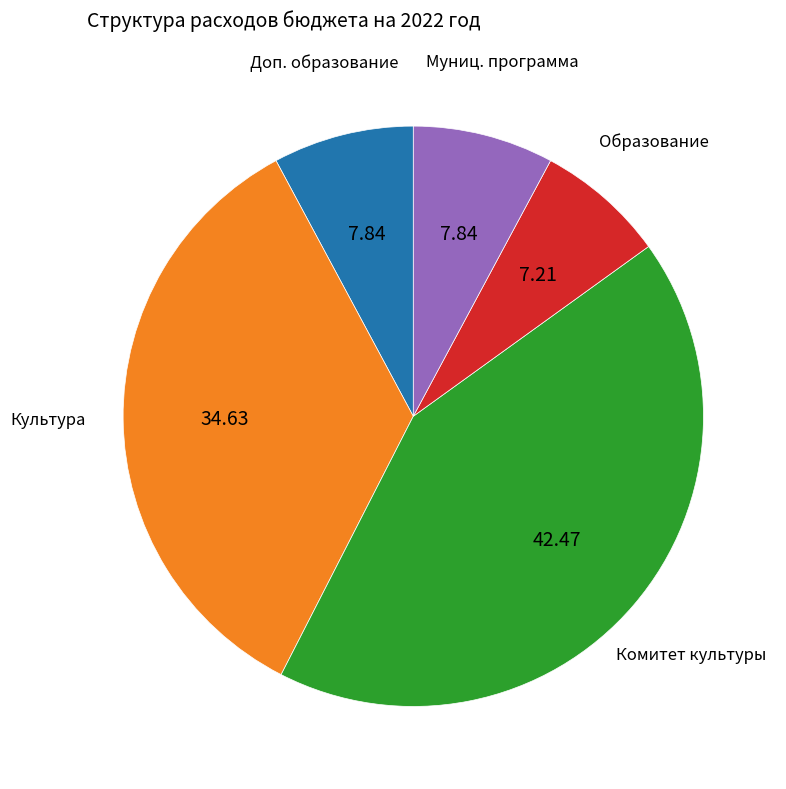

Is there a majority slice in this chart?

No